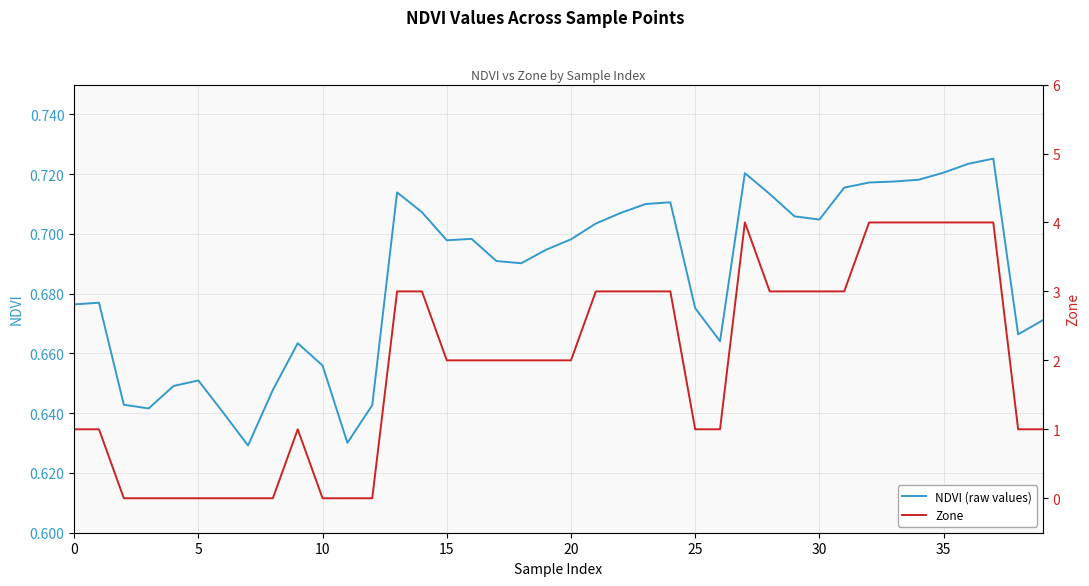

True or false: NDVI (raw values) has more than 2 points higher than both neighbors.

True